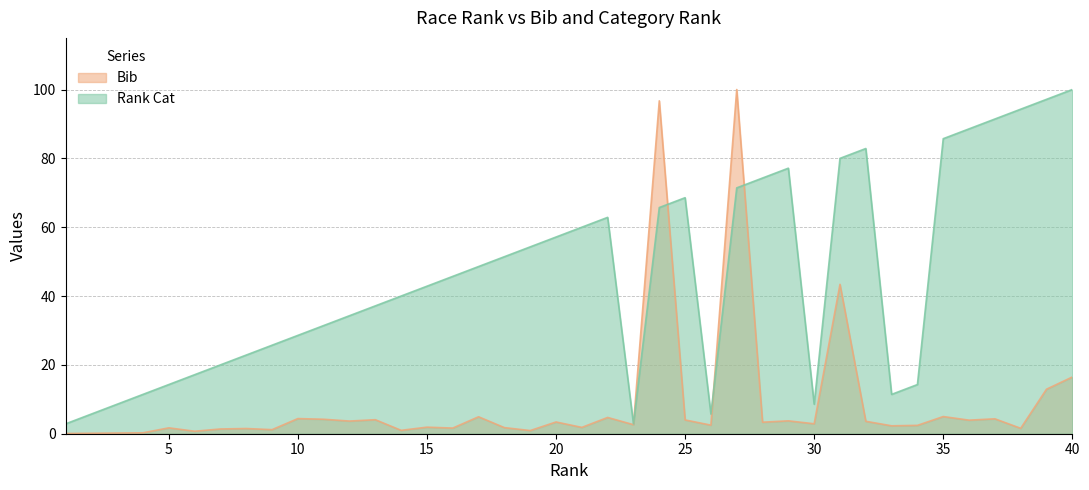

What is the average value of the Rank Cat series?

46.1